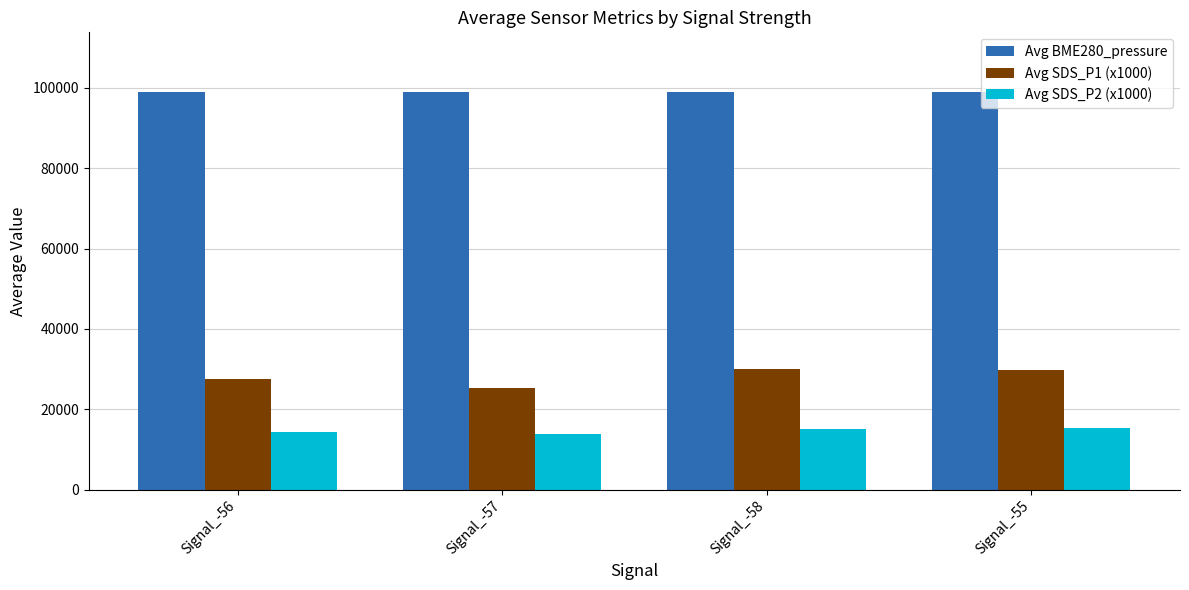

What is the difference between the Avg SDS_P2 (x1000) values at Signal_-57 and Signal_-58?

1190.0